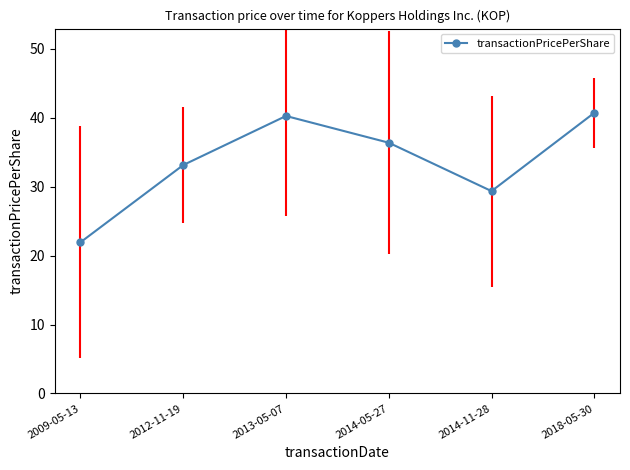

At which label is the value closest to 31?

2014-11-28